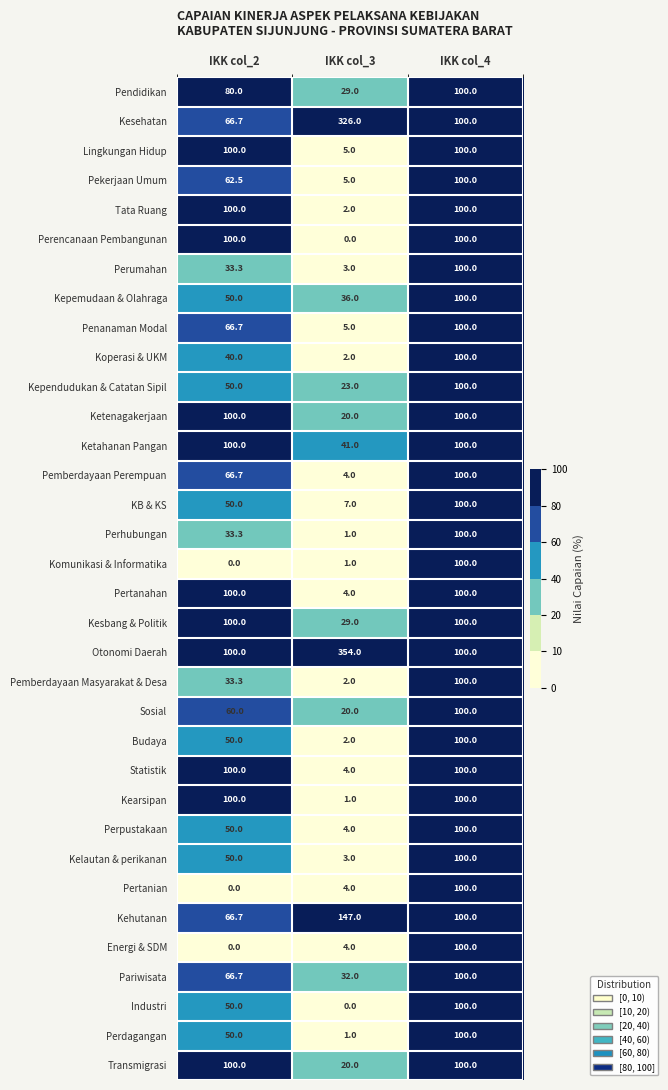

Where is Kependudukan & Catatan Sipil nearest to the value 61?

IKK col_2